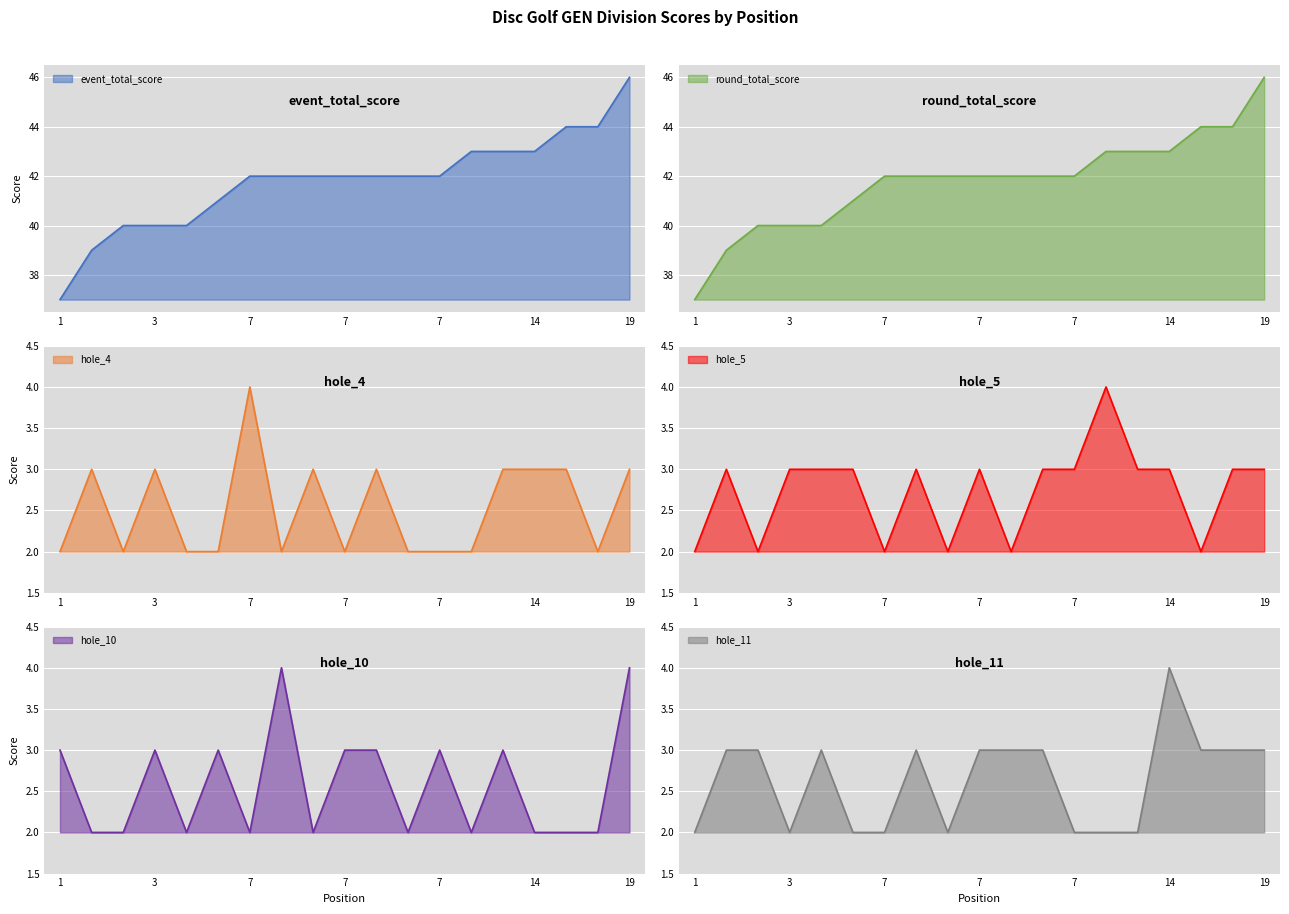

Reading left to right, what are all the values shown in this chart?

event_total_score: 37	39	40	40	40	41	42	42	42	42	42	42	42	43	43	43	44	44	46
round_total_score: 37	39	40	40	40	41	42	42	42	42	42	42	42	43	43	43	44	44	46
hole_4: 2	3	2	3	2	2	4	2	3	2	3	2	2	2	3	3	3	2	3
hole_5: 2	3	2	3	3	3	2	3	2	3	2	3	3	4	3	3	2	3	3
hole_10: 3	2	2	3	2	3	2	4	2	3	3	2	3	2	3	2	2	2	4
hole_11: 2	3	3	2	3	2	2	3	2	3	3	3	2	2	2	4	3	3	3